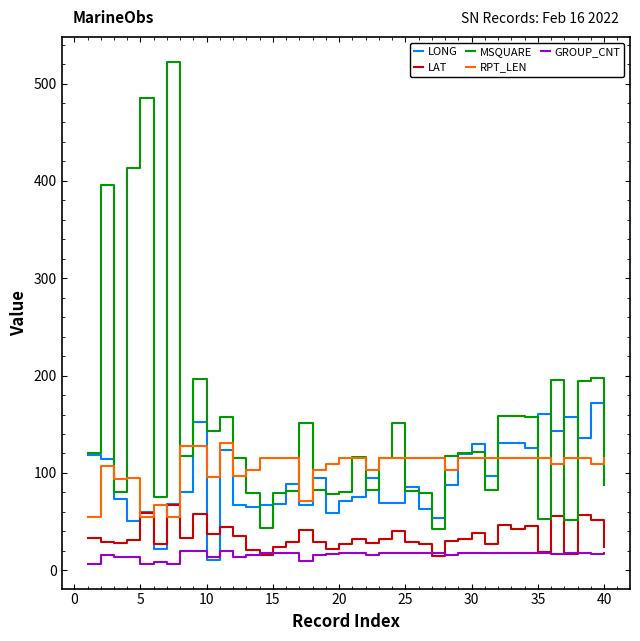

Rank the series by their maximum value, from highest to lowest.

MSQUARE, LONG, RPT_LEN, LAT, GROUP_CNT